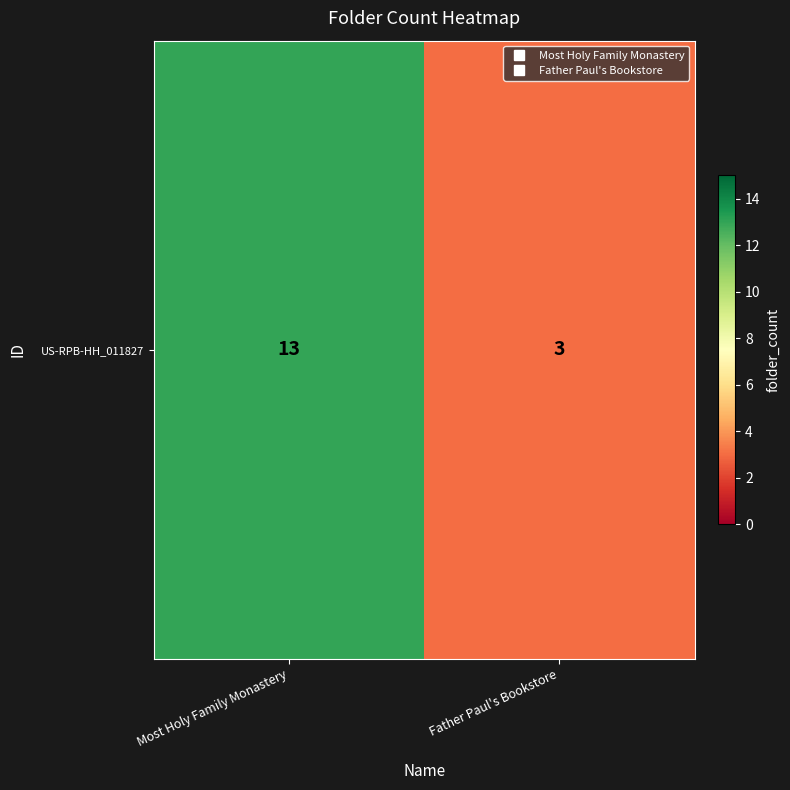

How many values are below 13?

1